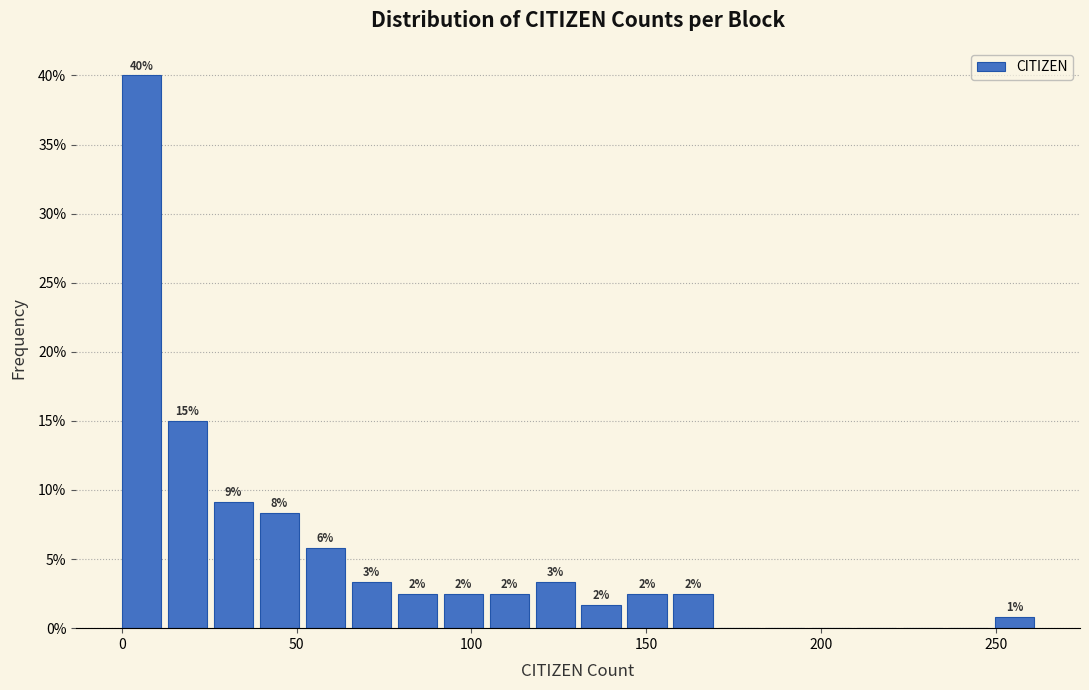

Read against the x-axis, roughly where is the centre of the tallest bar?

5